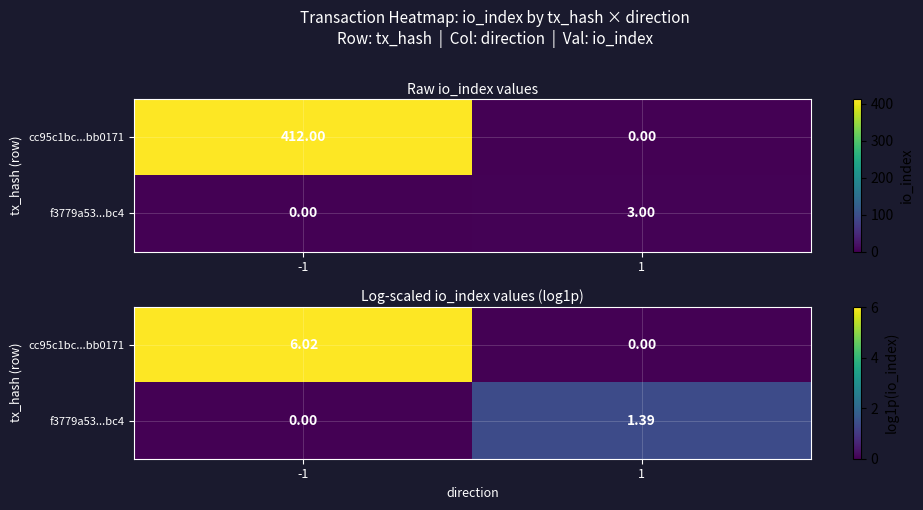

What is the difference between the maximum and minimum values in the f3779a53...bc4 series?

1.4